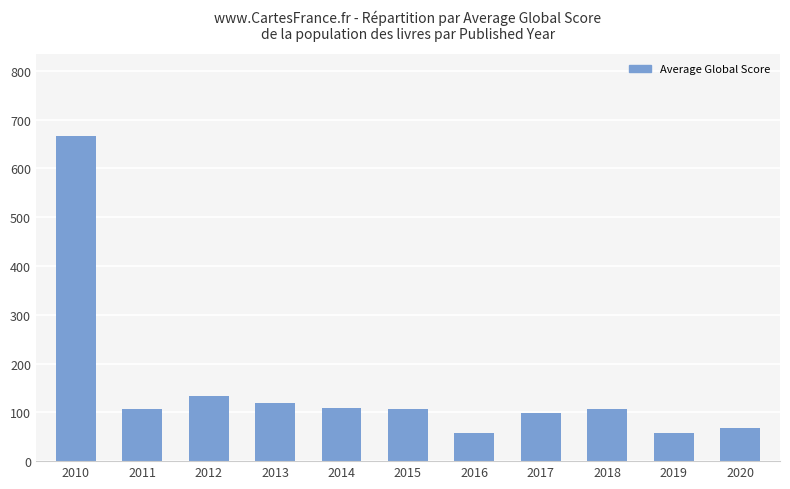

What is the value of the 6th bar from the left?

106.2